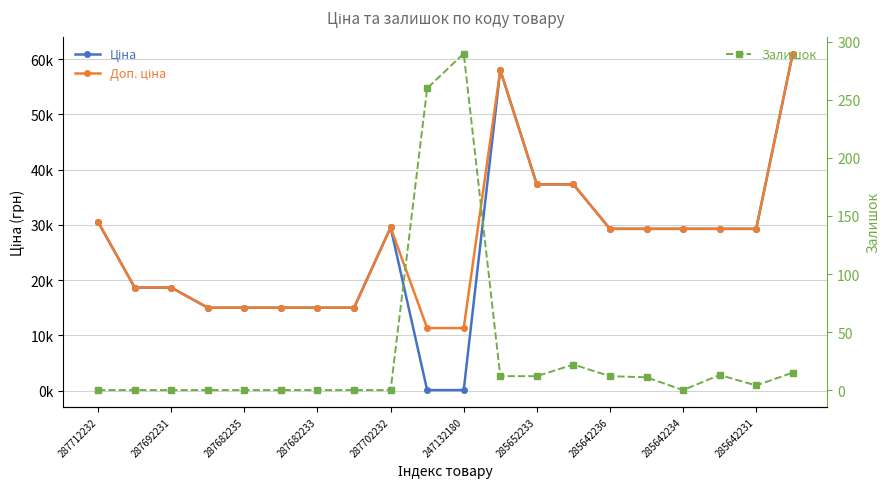

True or false: Залишок has more than 0 points higher than both neighbors.

True